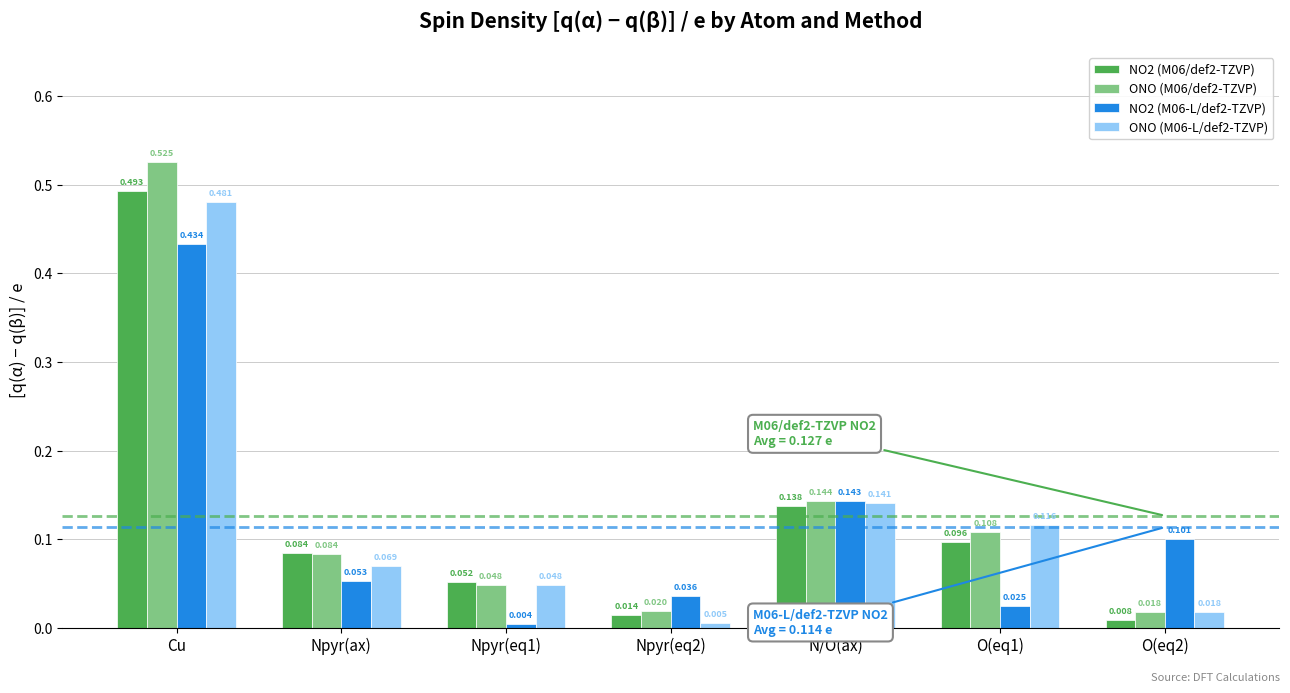

Is the value of ONO (M06-L/def2-TZVP) at Cu greater than the value of NO2 (M06/def2-TZVP) at Cu?

No